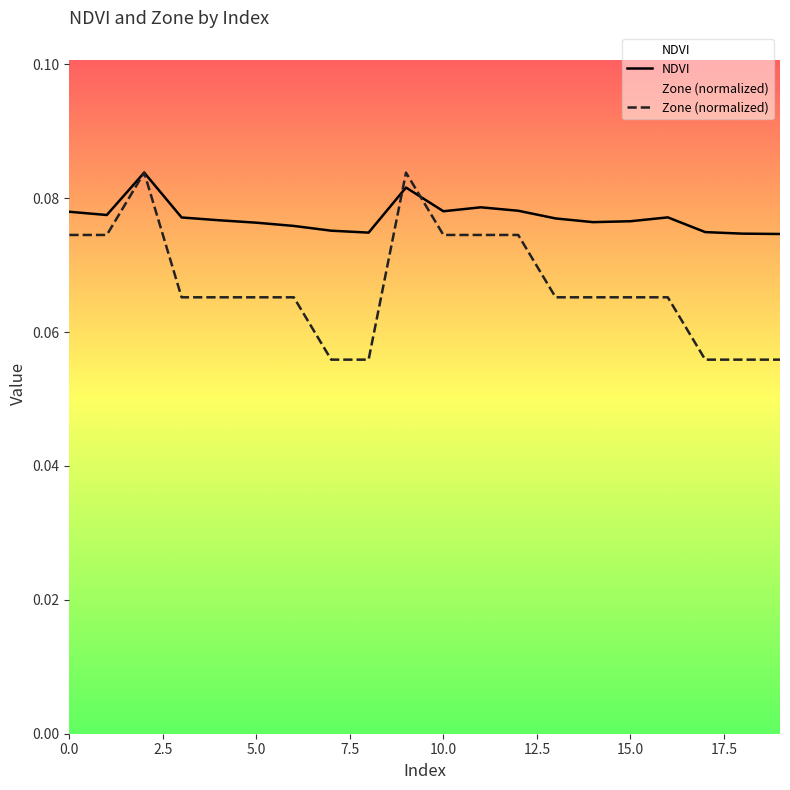

True or false: Zone has a value of 0.1 at 9.

True